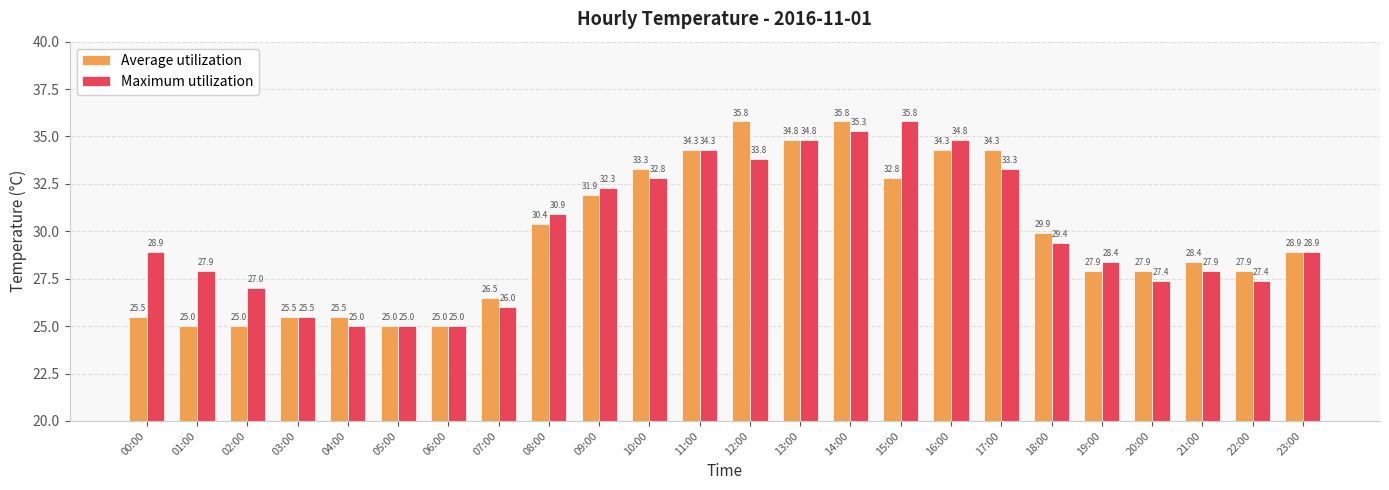

Which series has the largest total across all categories?

Maximum utilization